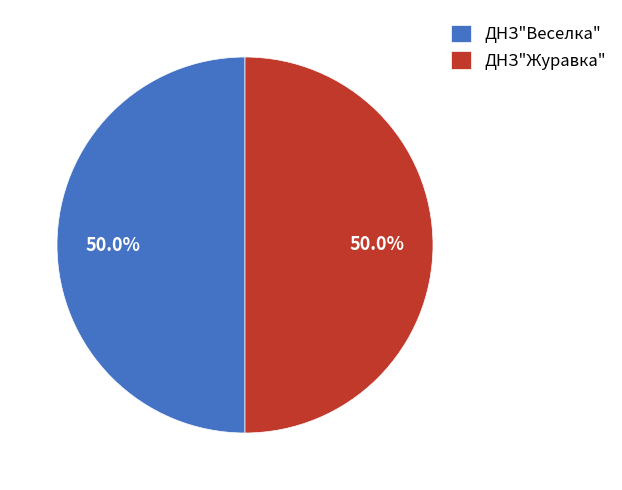

What portion of the pie excludes ДНЗ"Журавка"?

50.0%